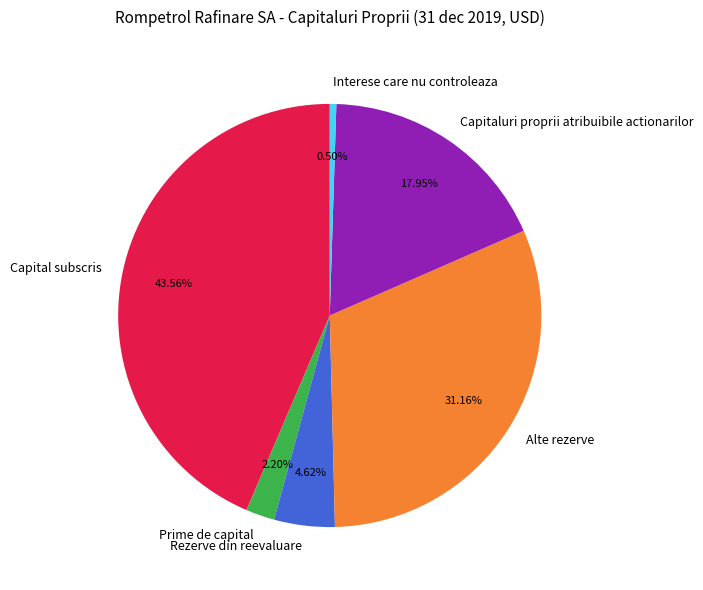

True or false: Capitaluri proprii atribuibile actionarilor accounts for 6% of the total.

False